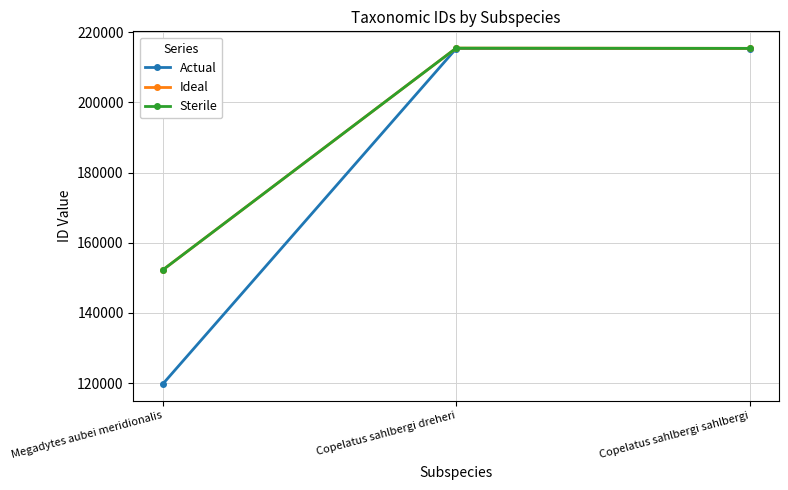

Reading left to right, list all the values displayed in this chart.

Actual: 119761	215285	215285
Ideal: 152257	215422	215354
Sterile: 152257	215422	215354